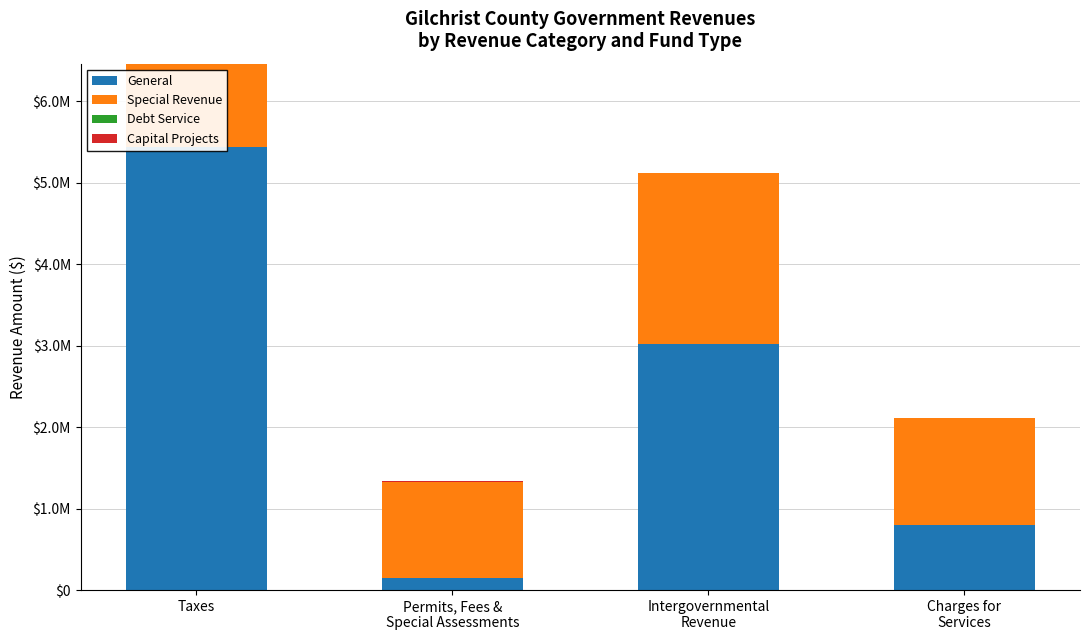

True or false: General has a value of 8640928 at Taxes.

False